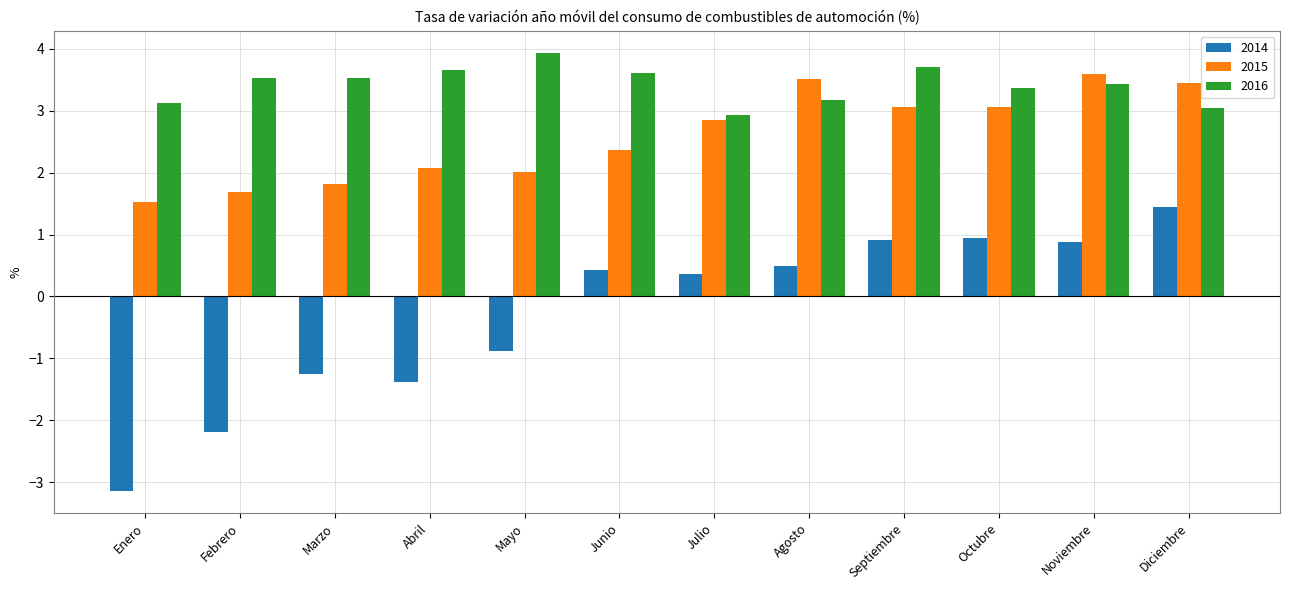

Reading left to right, transcribe all the data shown in this chart.

2014: Enero=-3.1	Febrero=-2.2	Marzo=-1.3	Abril=-1.4	Mayo=-0.9	Junio=0.4	Julio=0.4	Agosto=0.5	Septiembre=0.9	Octubre=0.9	Noviembre=0.9	Diciembre=1.4
2015: Enero=1.5	Febrero=1.7	Marzo=1.8	Abril=2.1	Mayo=2.0	Junio=2.4	Julio=2.9	Agosto=3.5	Septiembre=3.1	Octubre=3.1	Noviembre=3.6	Diciembre=3.5
2016: Enero=3.1	Febrero=3.5	Marzo=3.5	Abril=3.7	Mayo=3.9	Junio=3.6	Julio=2.9	Agosto=3.2	Septiembre=3.7	Octubre=3.4	Noviembre=3.4	Diciembre=3.0